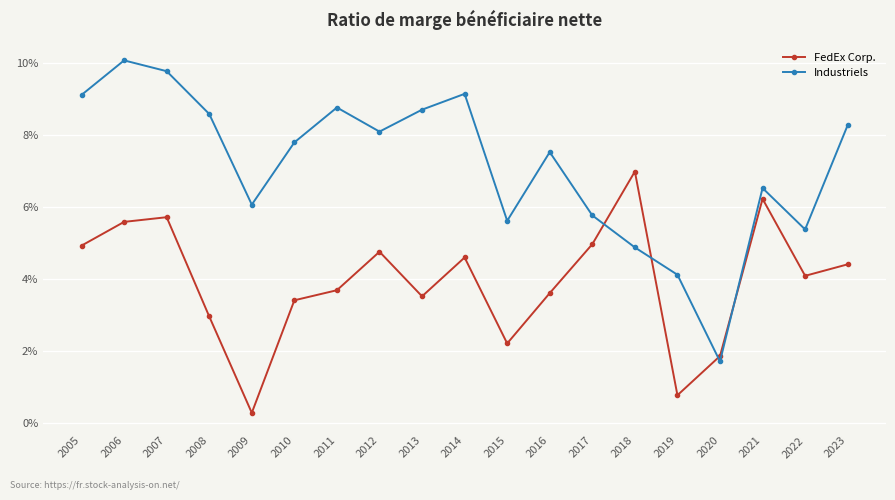

Is this an area chart (filled region under the line)?

No